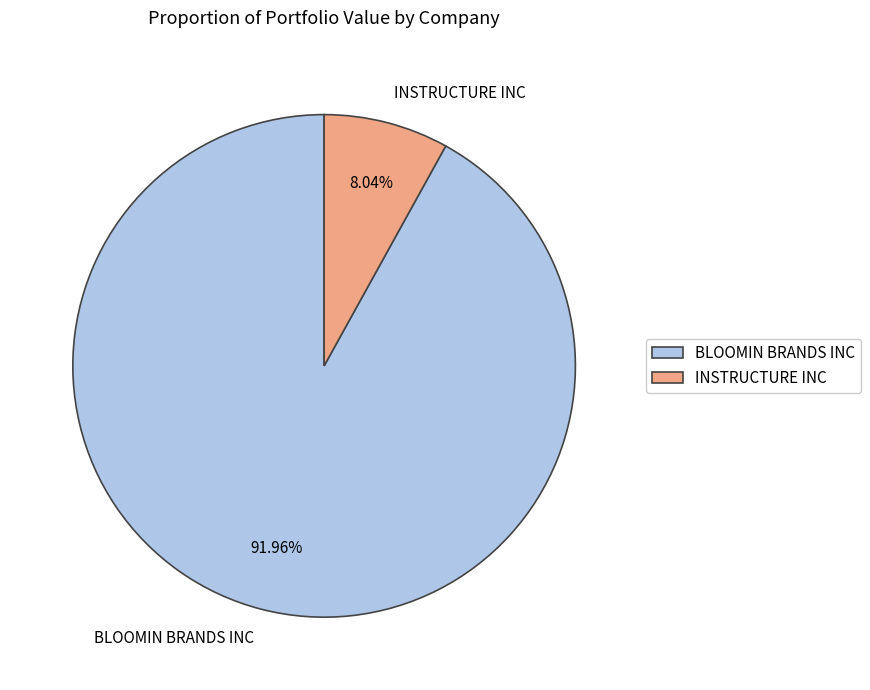

Is the sum of INSTRUCTURE INC and BLOOMIN BRANDS INC greater than half?

Yes